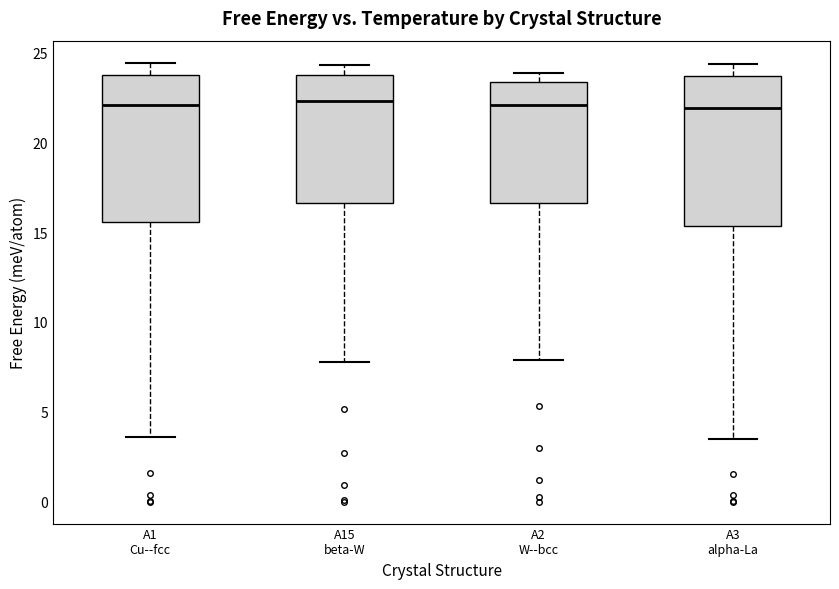

Reading left to right, transcribe this box plot: for each box, give where its median line is, the range the box spans, and where its two whiskers end, as read against the y-axis. The values are not printed on the chart, so give them approximately, as read against the axis.

A1 Cu--fcc: median 22.0, box 15.5 to 23.5, whiskers 3.5 to 24.5
A15 beta-W: median 22.5, box 16.5 to 23.5, whiskers 8.0 to 24.5
A2 W--bcc: median 22.0, box 16.5 to 23.5, whiskers 8.0 to 24.0
A3 alpha-La: median 22.0, box 15.5 to 23.5, whiskers 3.5 to 24.5